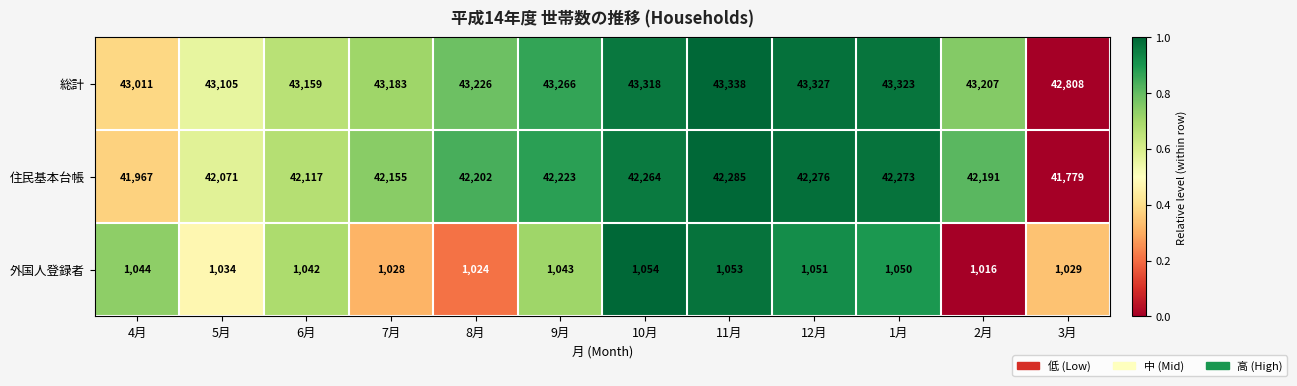

Is it true that 住民基本台帳 equals 42117 at 6月?

True